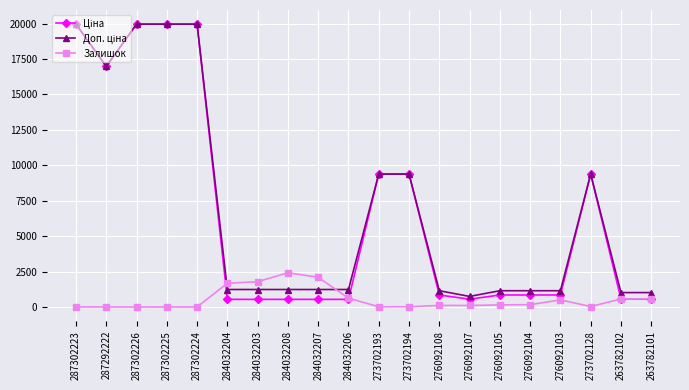

True or false: Залишок has more than 0 interior local peaks.

True